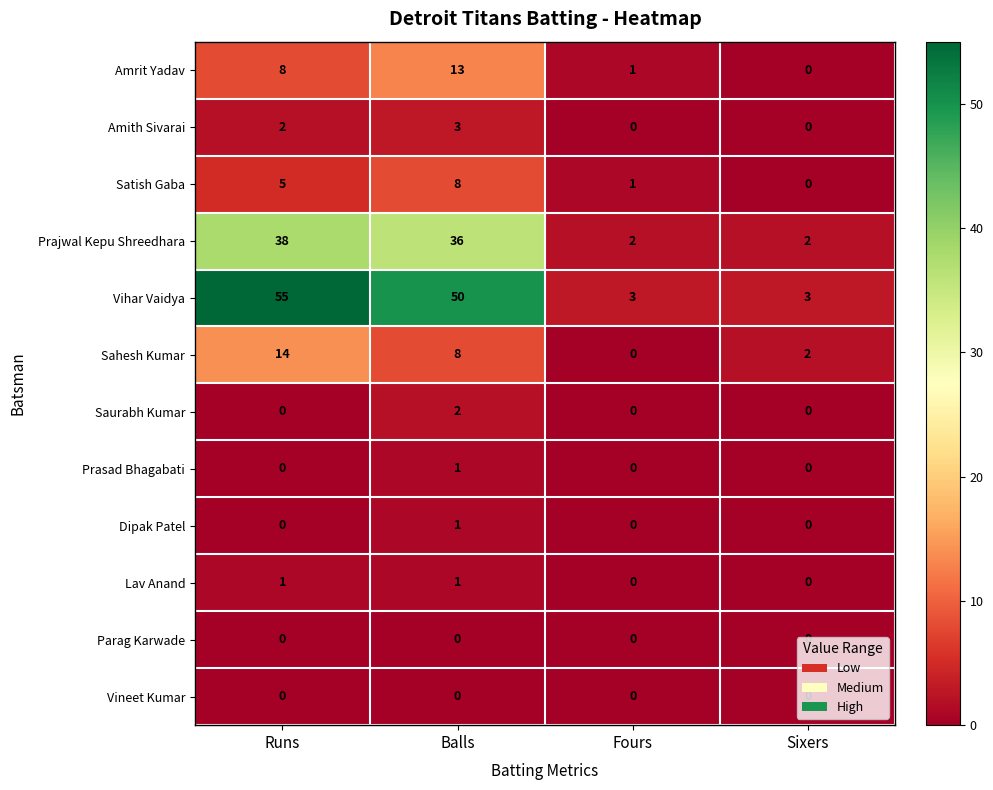

How many categories are shown in the chart?

4